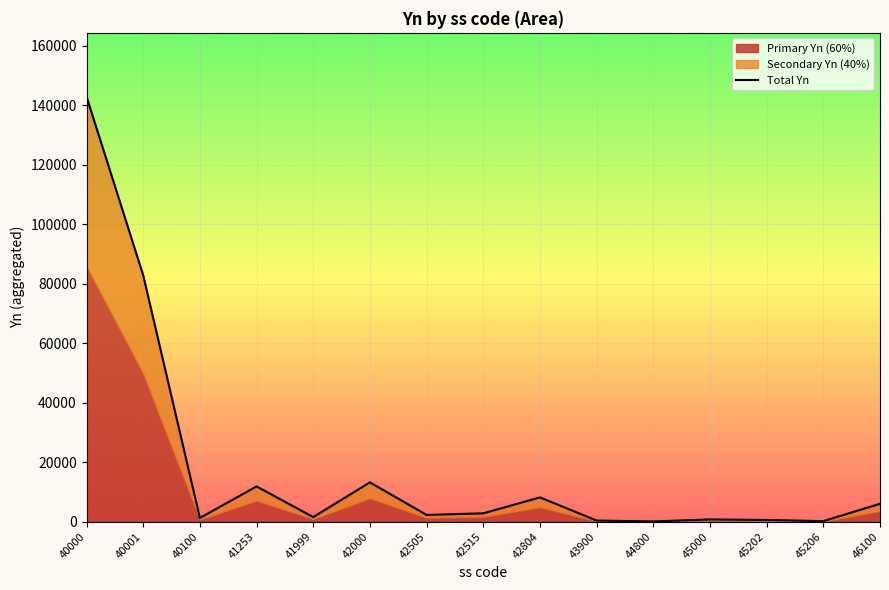

What is the change in value from 42515 to 44800?

-2726